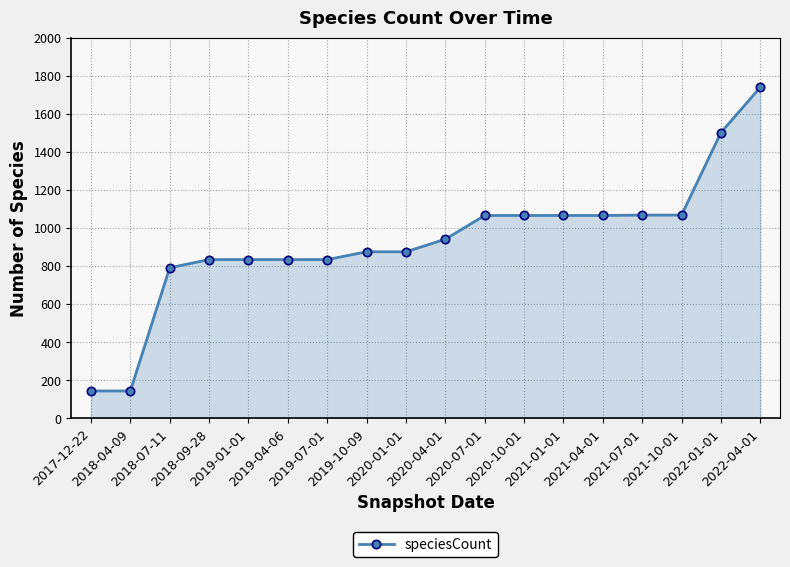

What is the difference between the values at 2020-01-01 and 2020-07-01?

191